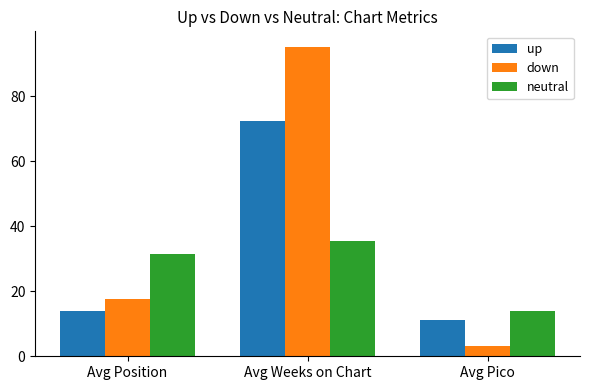

Reading right to left, extract all data points from this chart.

up: Avg Pico=11.3	Avg Weeks on Chart=72.5	Avg Position=14.0
down: Avg Pico=3.2	Avg Weeks on Chart=95.2	Avg Position=17.7
neutral: Avg Pico=14.1	Avg Weeks on Chart=35.5	Avg Position=31.5